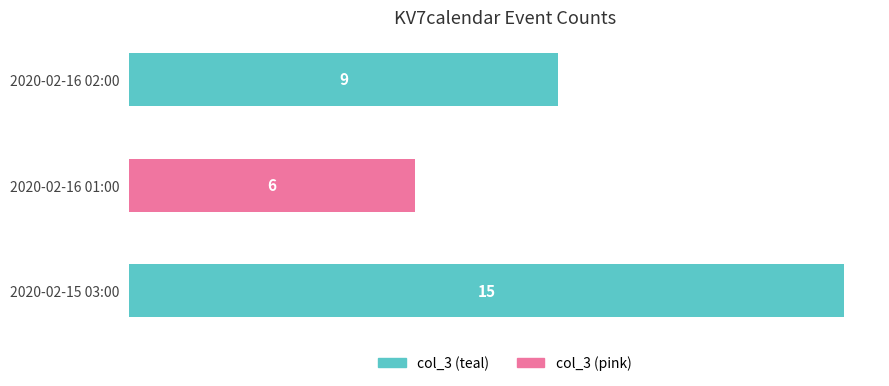

Reading bottom to top, list all the values displayed in this chart.

2020-02-15 03:00=15	2020-02-16 01:00=6	2020-02-16 02:00=9